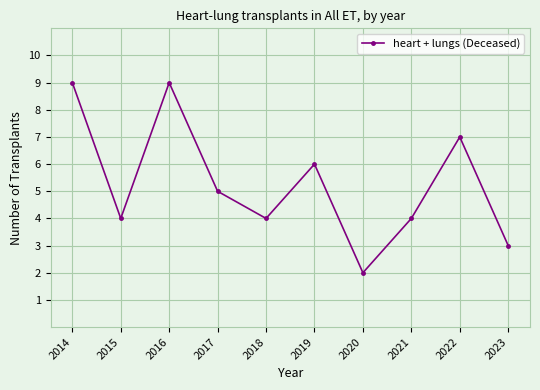

Reading left to right, extract all data points from this chart.

2014=9	2015=4	2016=9	2017=5	2018=4	2019=6	2020=2	2021=4	2022=7	2023=3